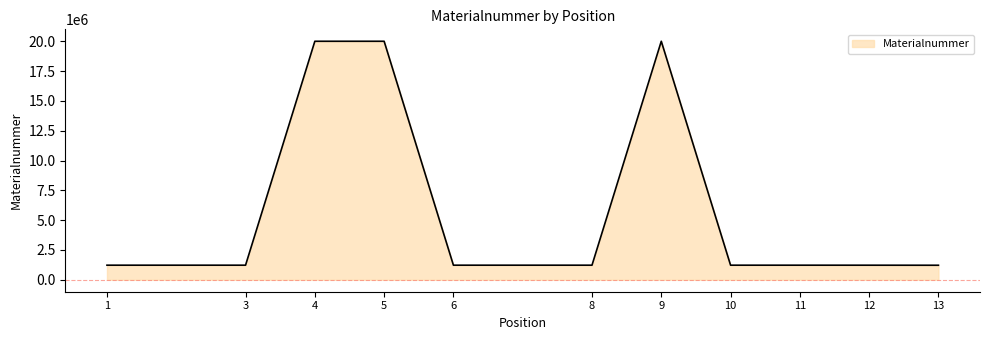

True or false: there are more than 0 points higher than both neighbors.

True